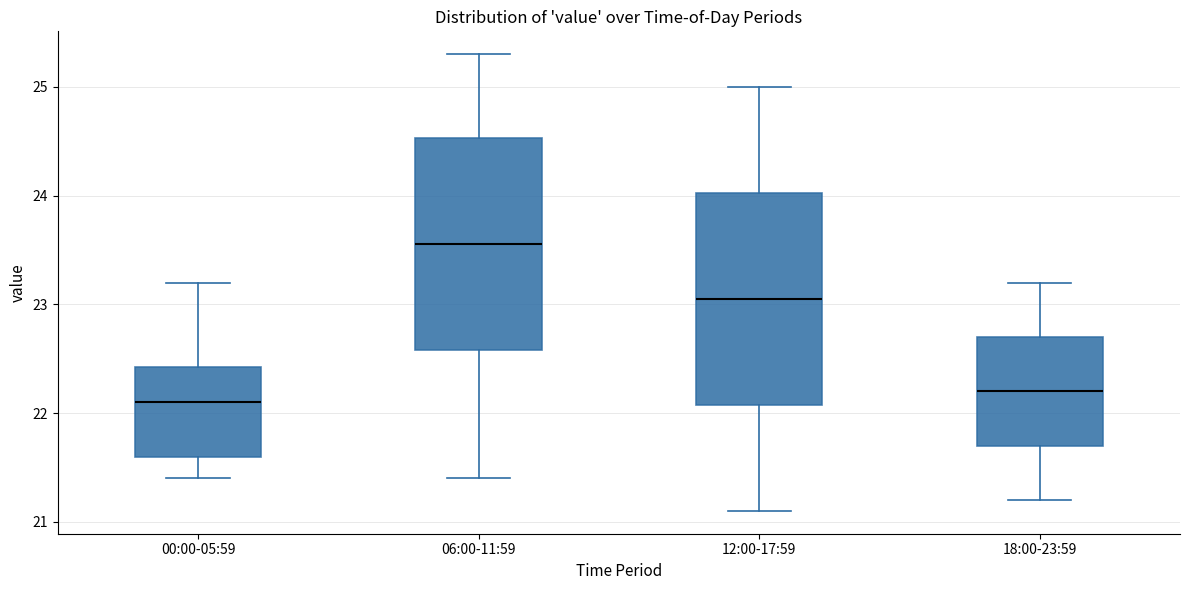

Where is the upper edge of the box for 06:00-11:59 on the y-axis? The values are not printed on the chart, so give them approximately, as read against the axis.

24.5